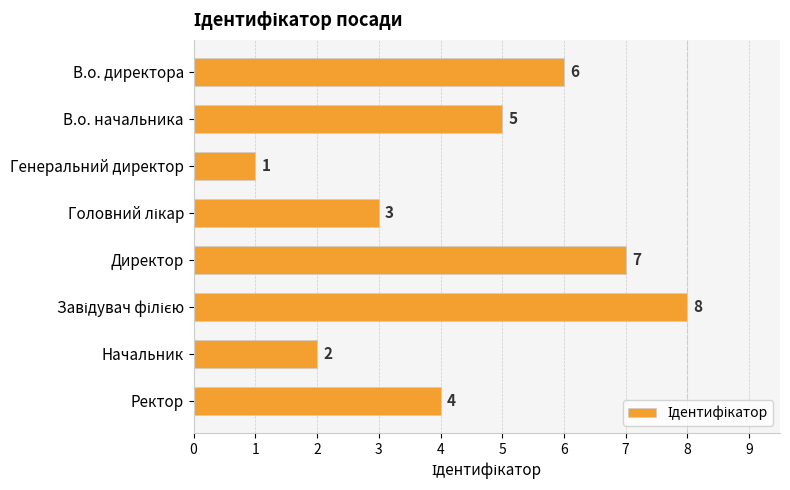

Count the values in the range 3 to 7.

5